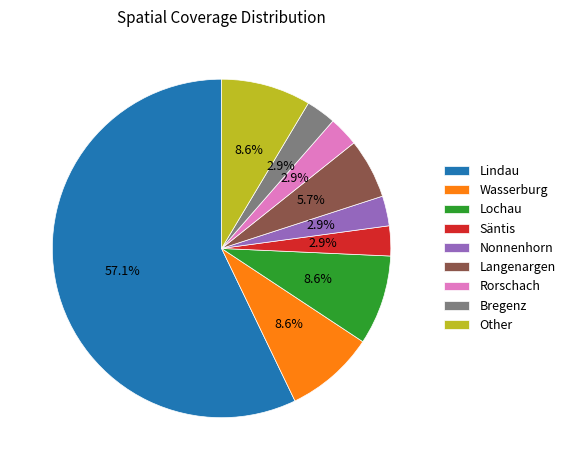

Between Lindau and Bregenz, which is larger?

Lindau